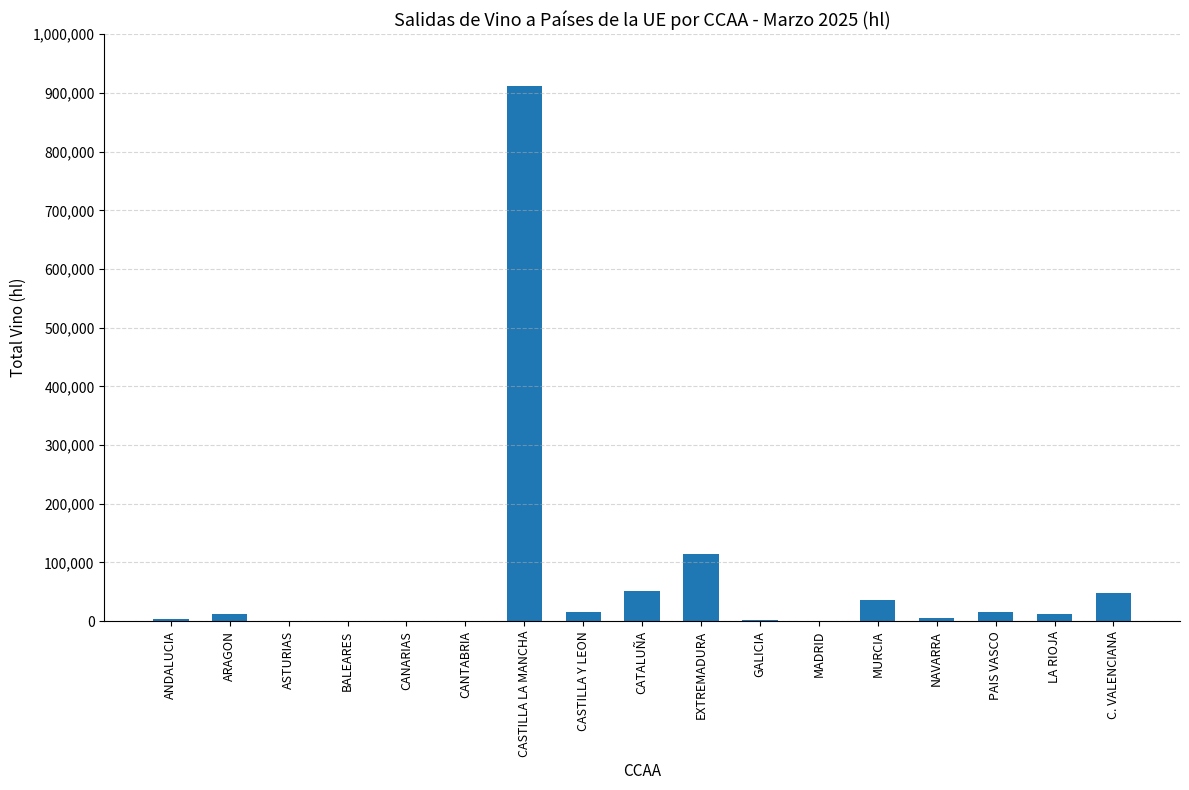

Which category has the highest value across all series?

CASTILLA LA MANCHA